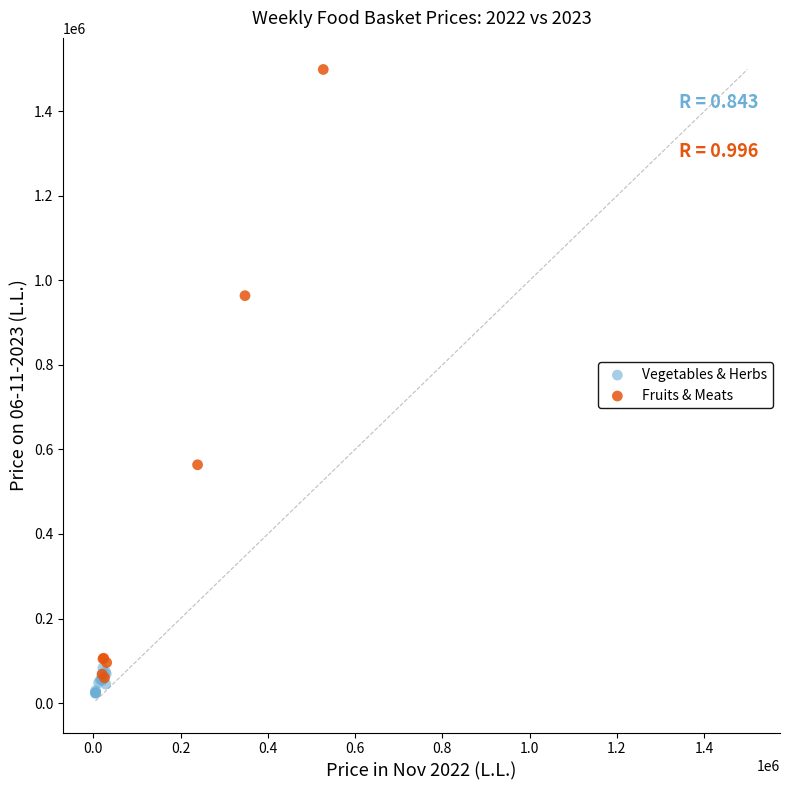

What are all the series names shown in the legend?

Vegetables & Herbs, Fruits & Meats